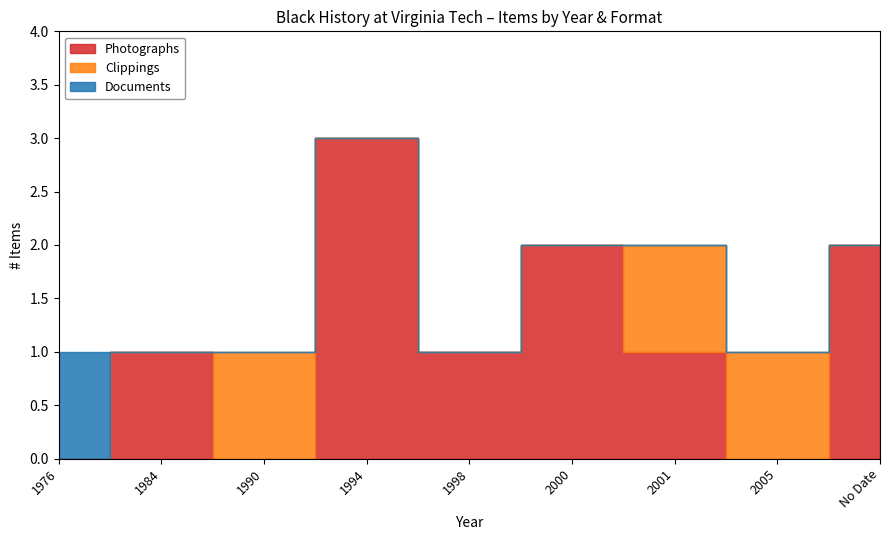

What is the spread (max minus min) of values at 2000?

1